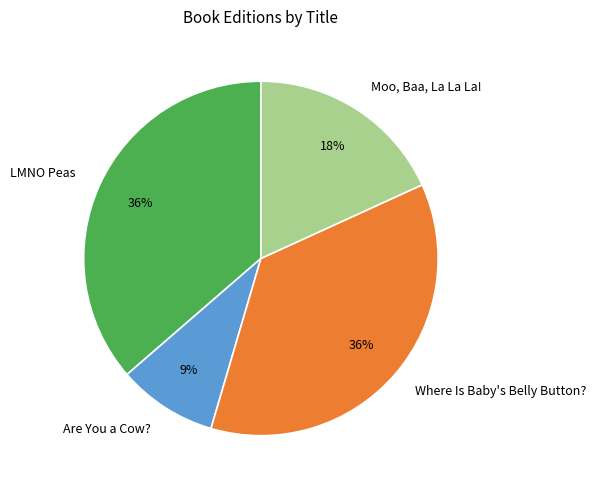

To the nearest percent, what is the difference between the largest and smallest slice percentages?

27%